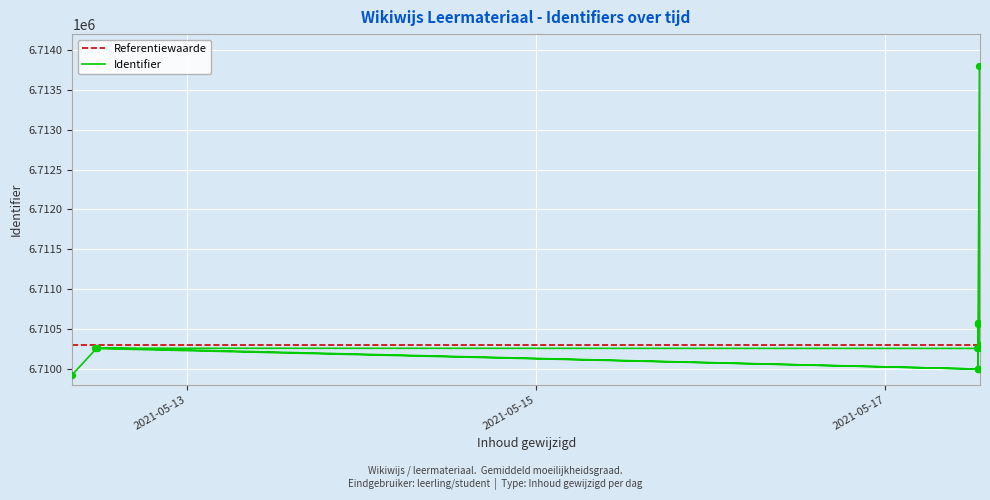

What is the ratio of the value at 2021-05-12 11:37:56 to the value at 2021-05-17 12:57:23?

1.0